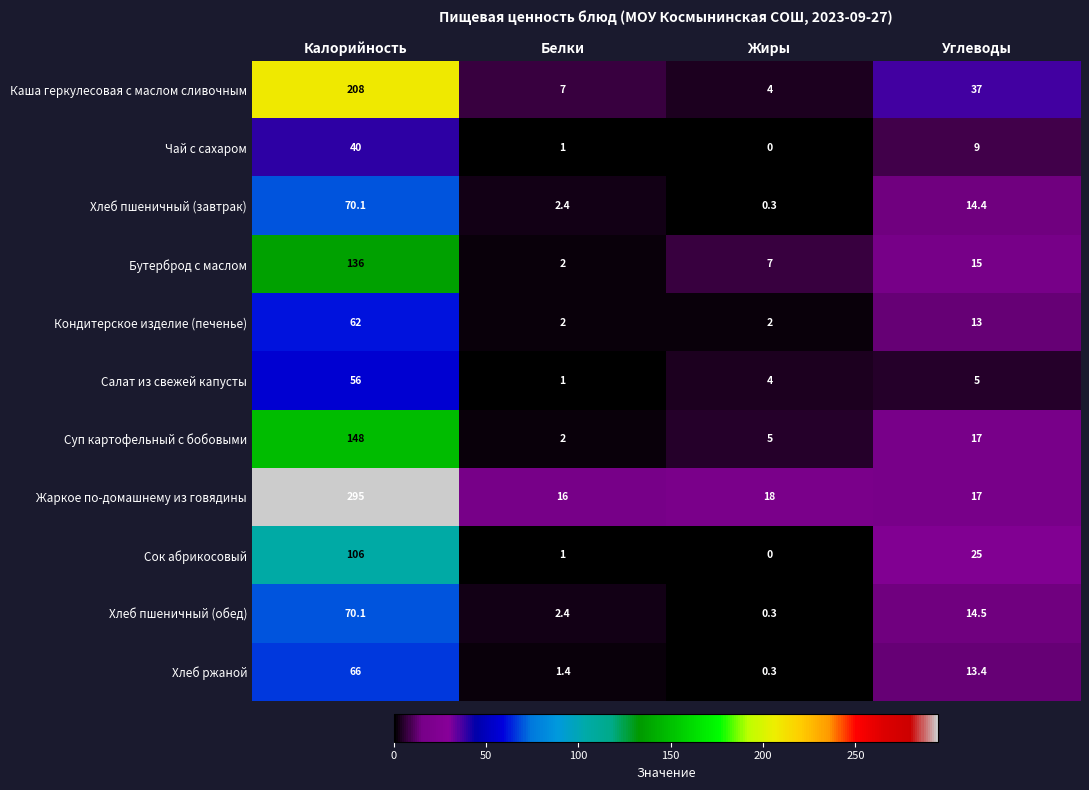

What is the sum of all Салат из свежей капусты values?

66.0